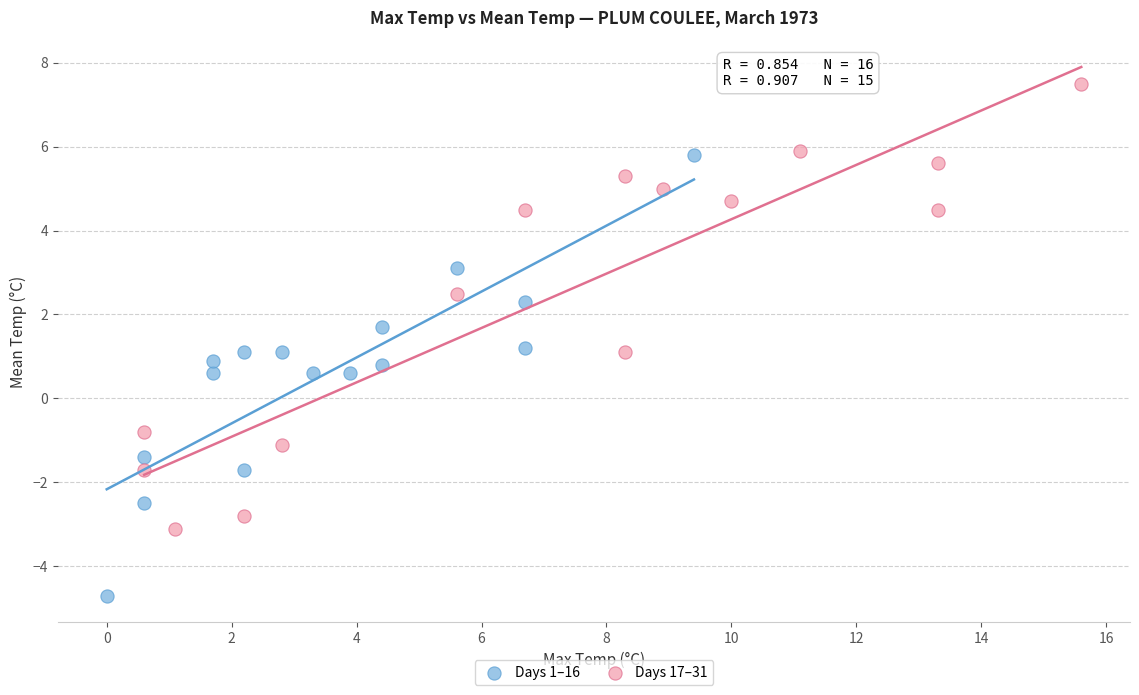

Which series reaches the minimum Y coordinate?

Days 1–16